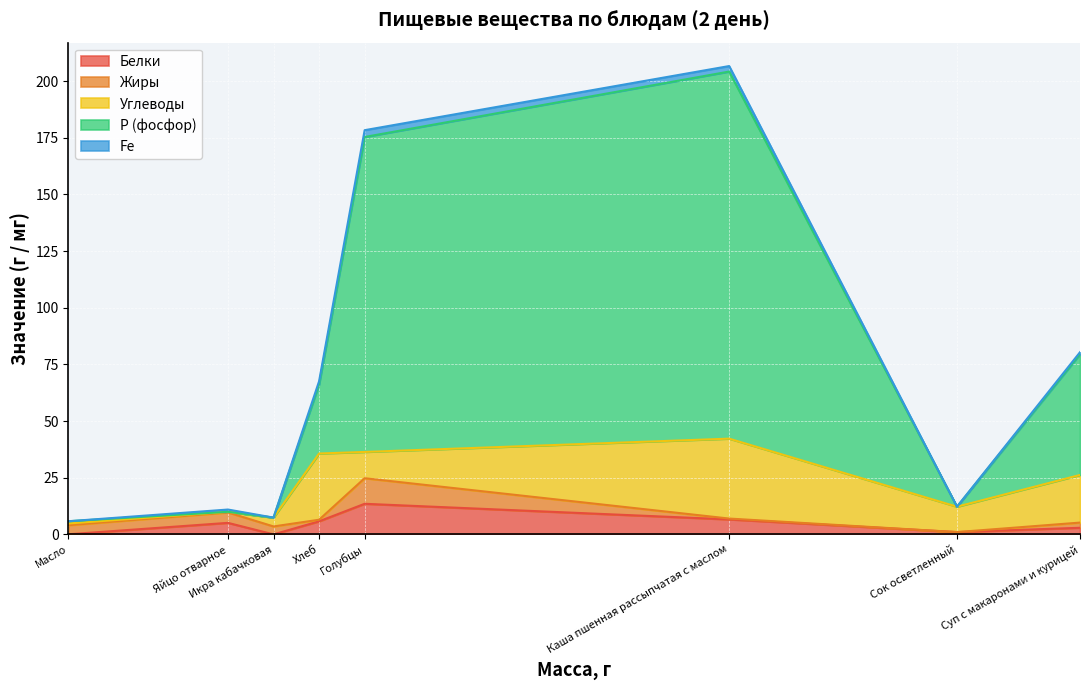

At which category does Р (фосфор) reach its first local valley?

Масло